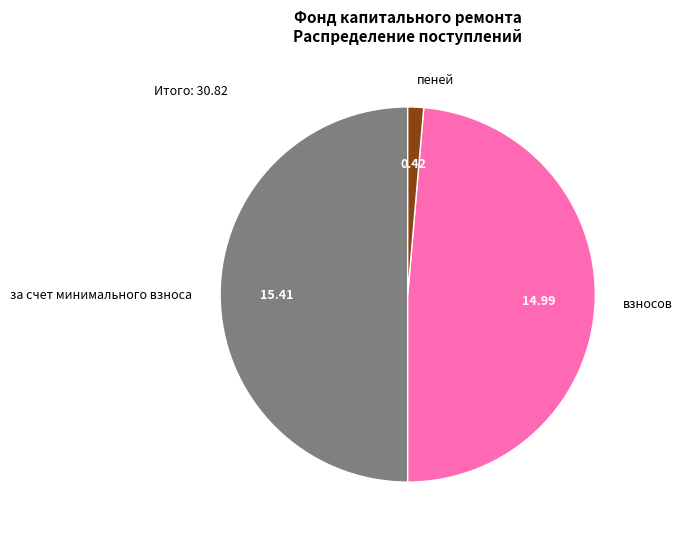

Rank the categories by value from lowest to highest.

пеней, взносов, за счет минимального взноса